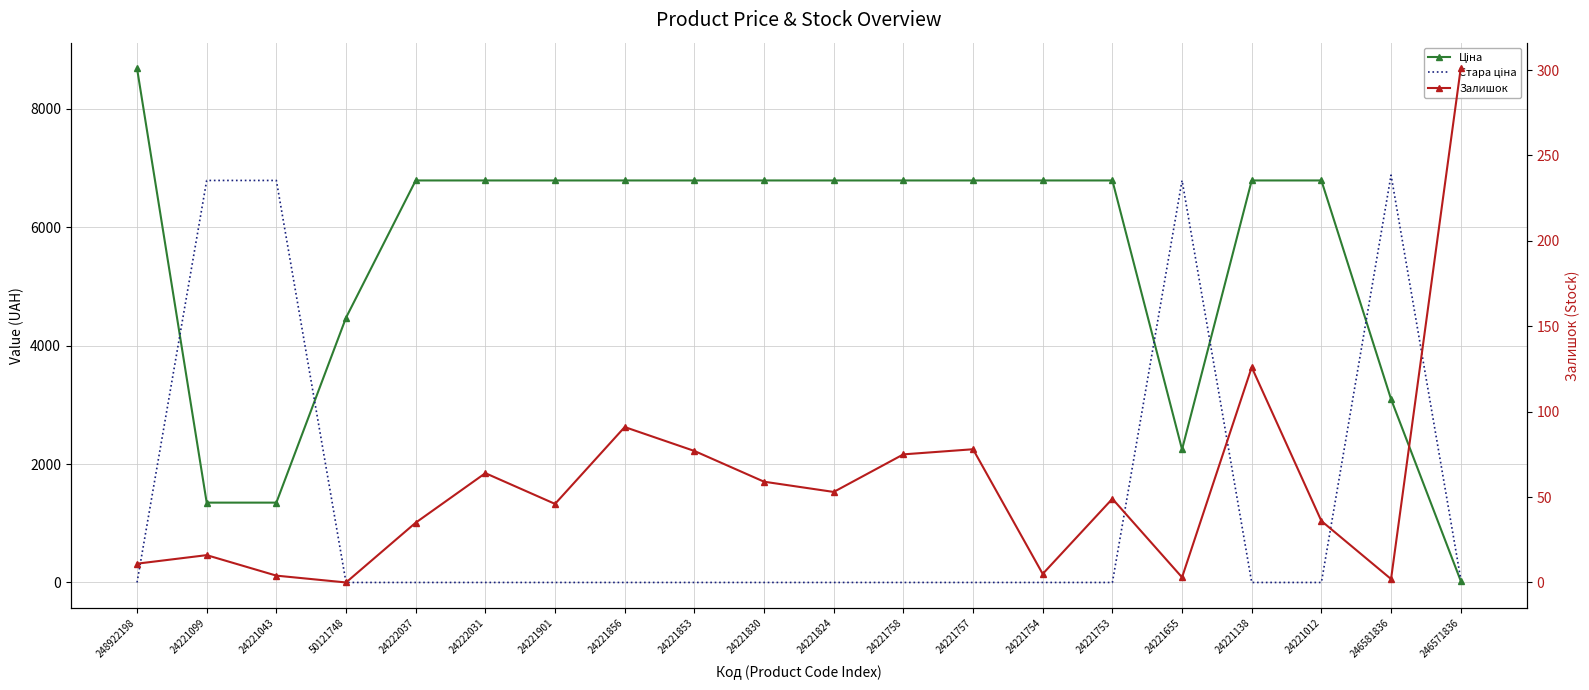

The Залишок series shows 78.0 at 24221757. True or false?

True